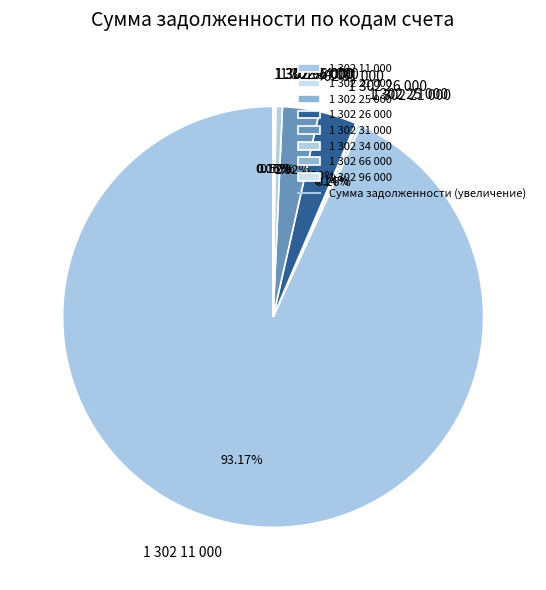

Which category accounts for the majority?

1 302 11 000